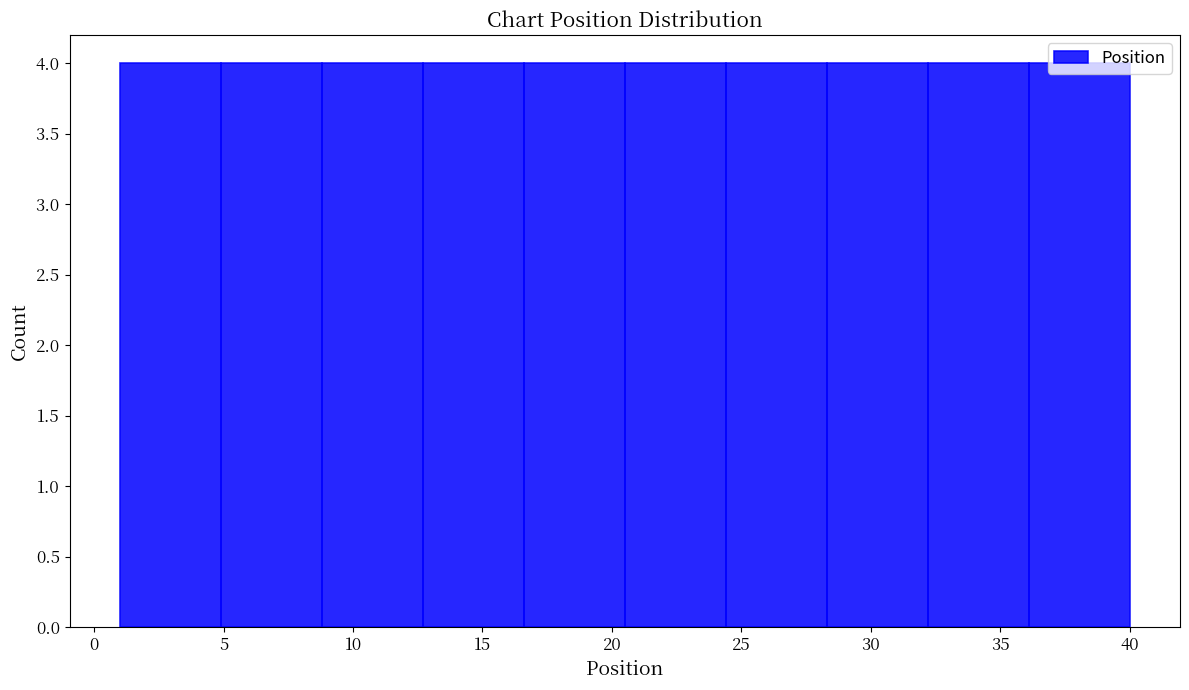

What is the height of the bar covering 32.2 to 36.1 on the x-axis? Neither the bar edges nor the heights are printed on the chart, so give them approximately, as read against the axes.

4